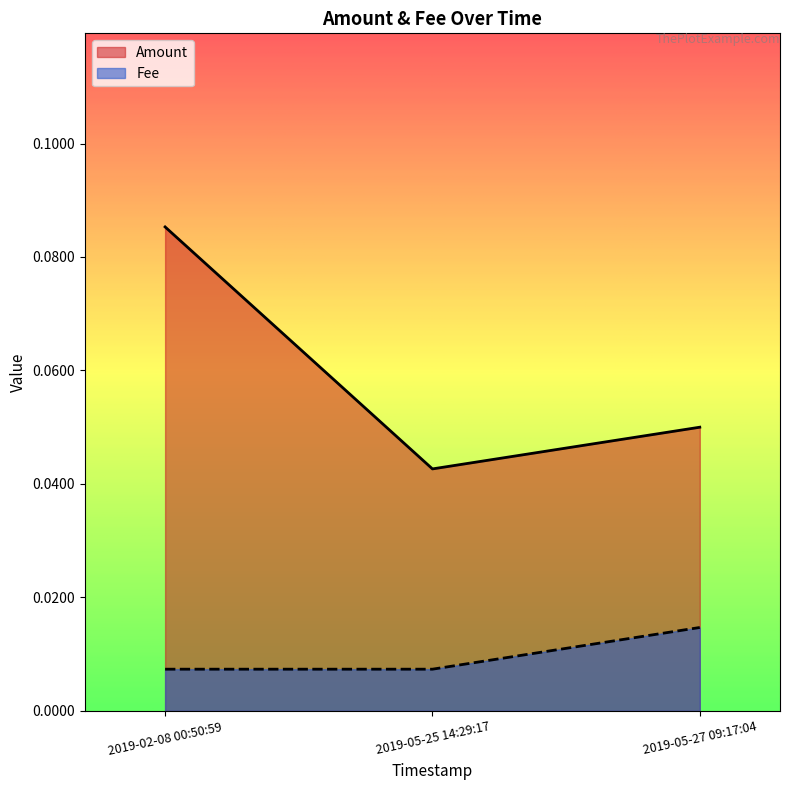

At how many categories does at least one series exceed 0?

3